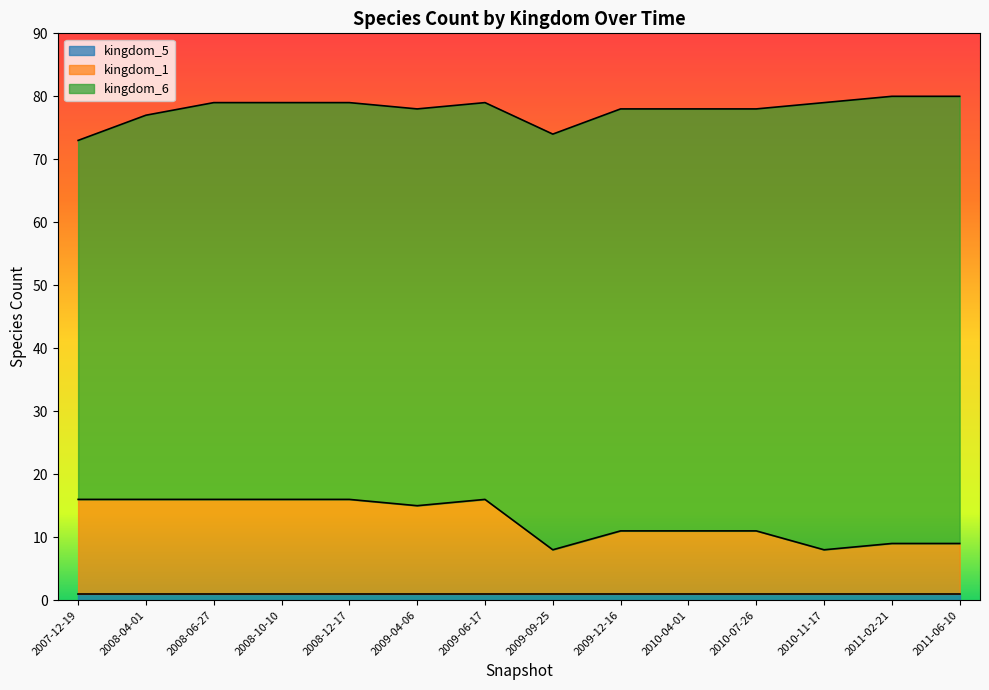

Rank the series at 2008-06-27 from highest to lowest value.

kingdom_6, kingdom_1, kingdom_5